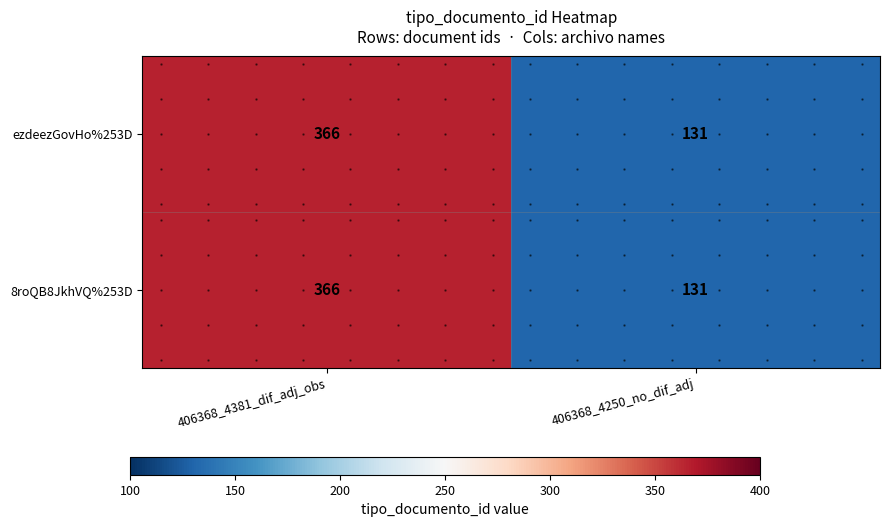

Which category has the highest value across all series?

406368_4381_dif_adj_obs